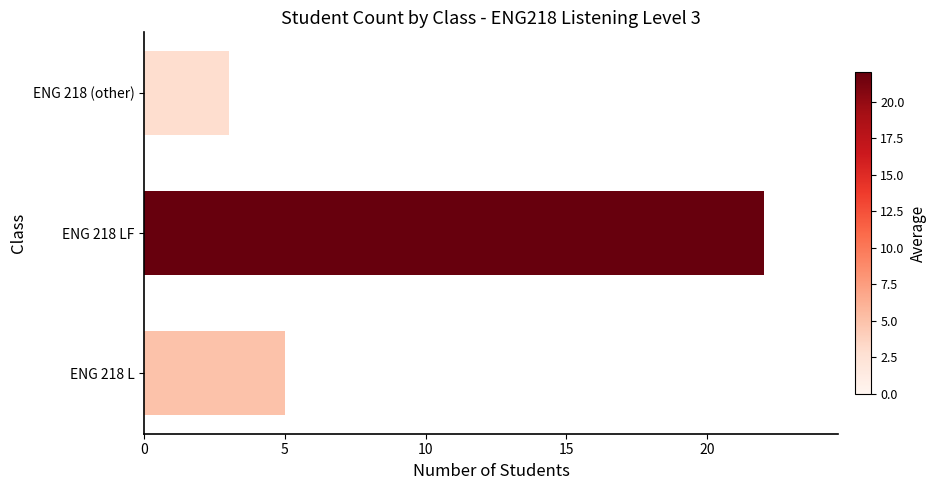

True or false: the data shows 22 at ENG 218 LF.

True